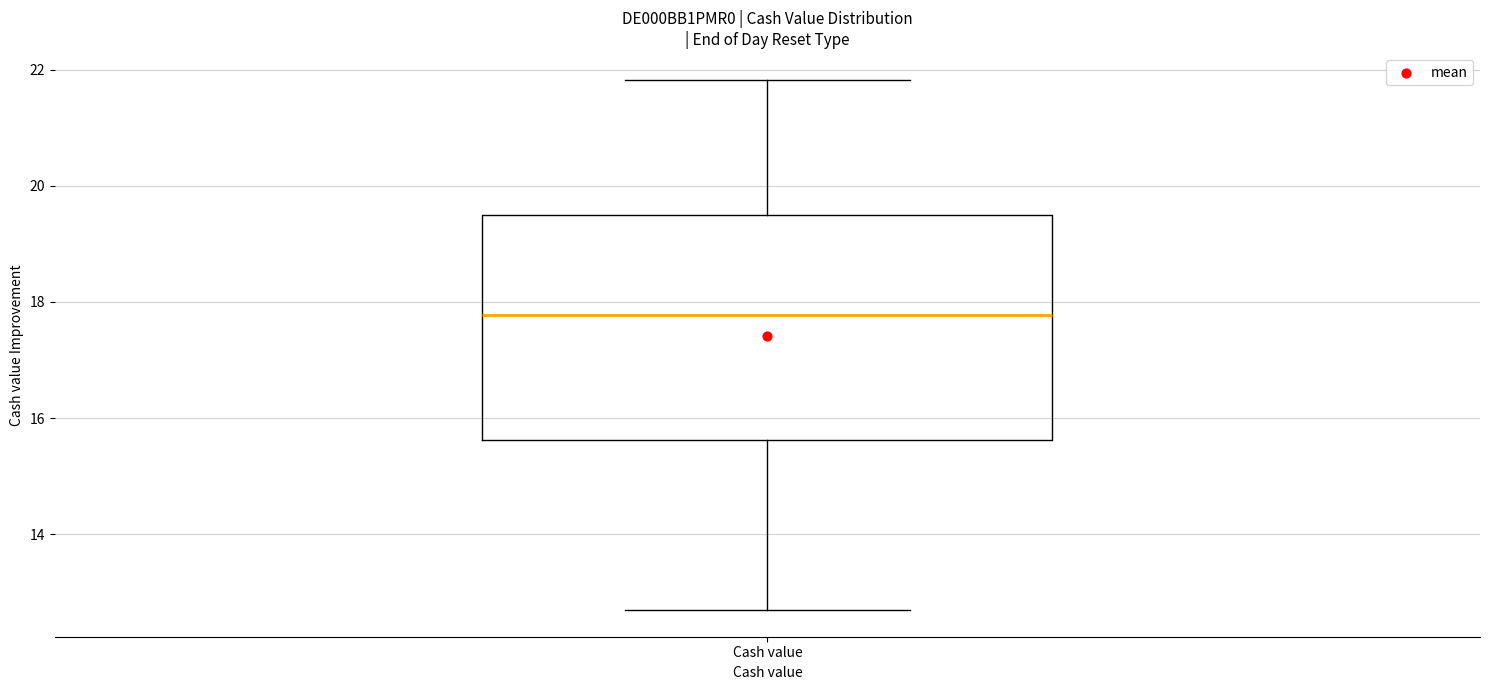

Where is the lower edge of the box for Cash value on the y-axis? The values are not printed on the chart, so give them approximately, as read against the axis.

15.6